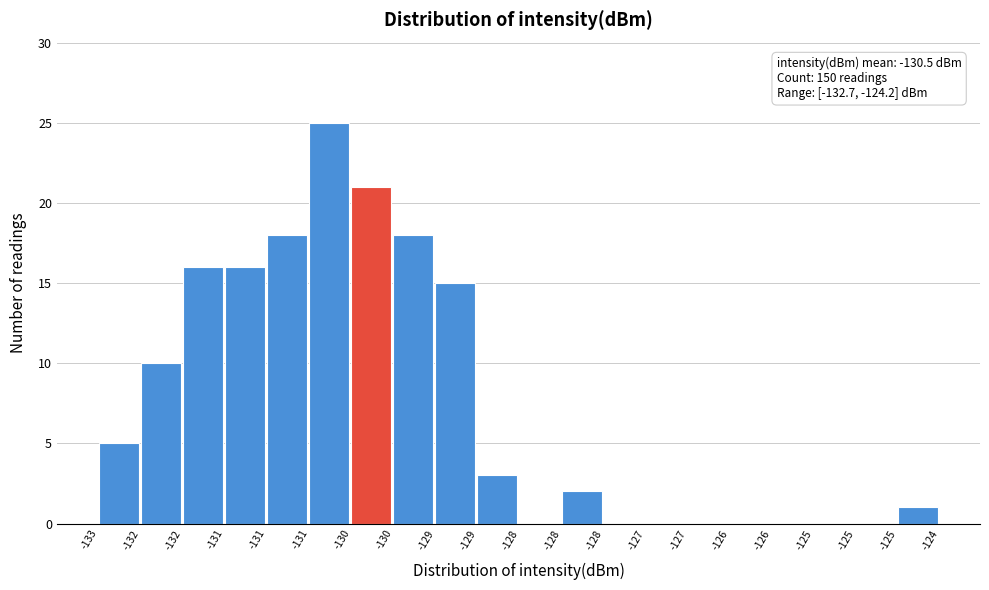

How many series are shown in this chart?

1